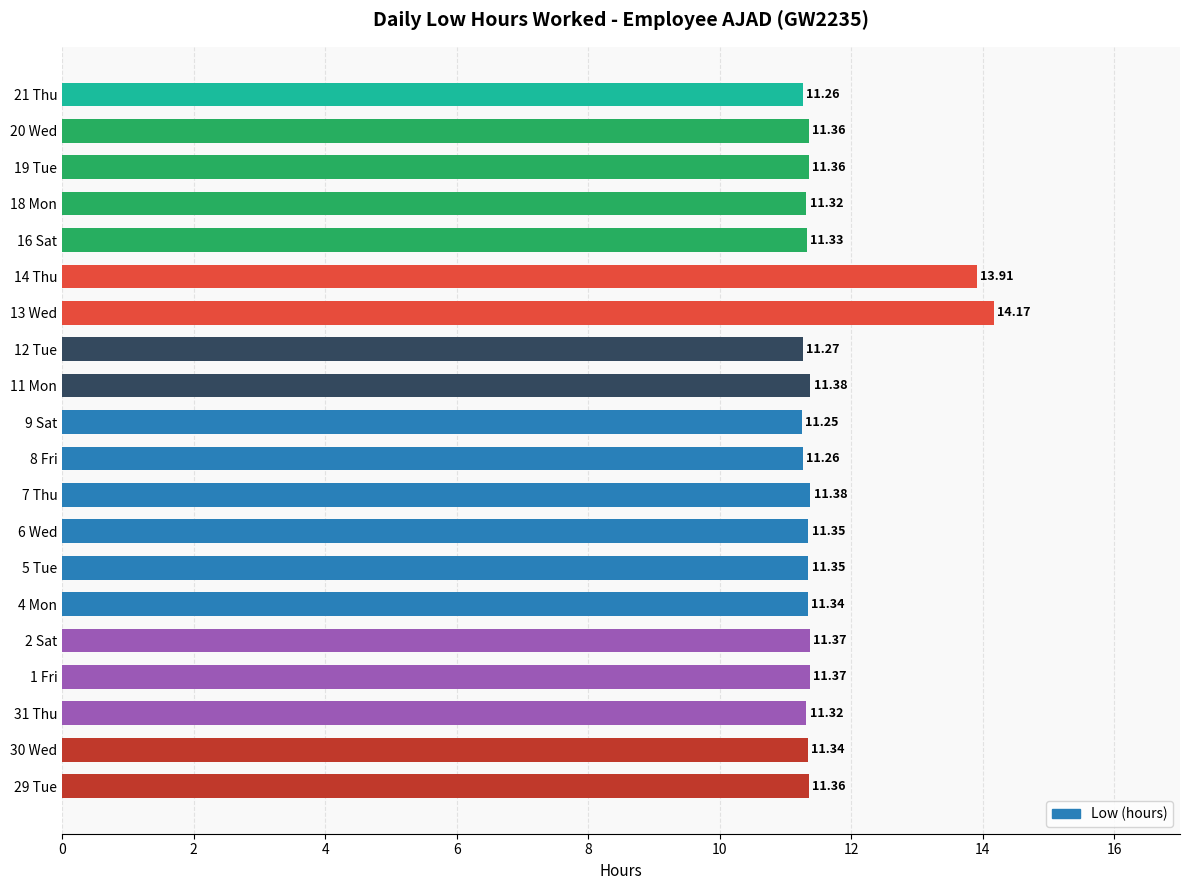

Which has a higher value, 8 Fri or 16 Sat?

16 Sat